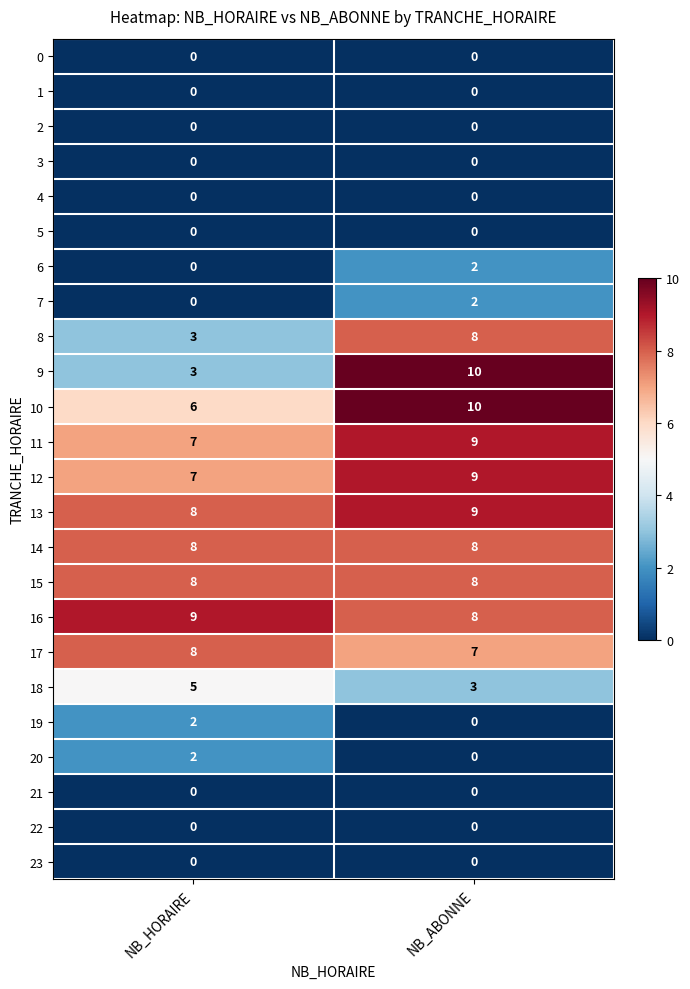

Is the value of 2 at NB_ABONNE greater than the value of 13 at NB_HORAIRE?

No